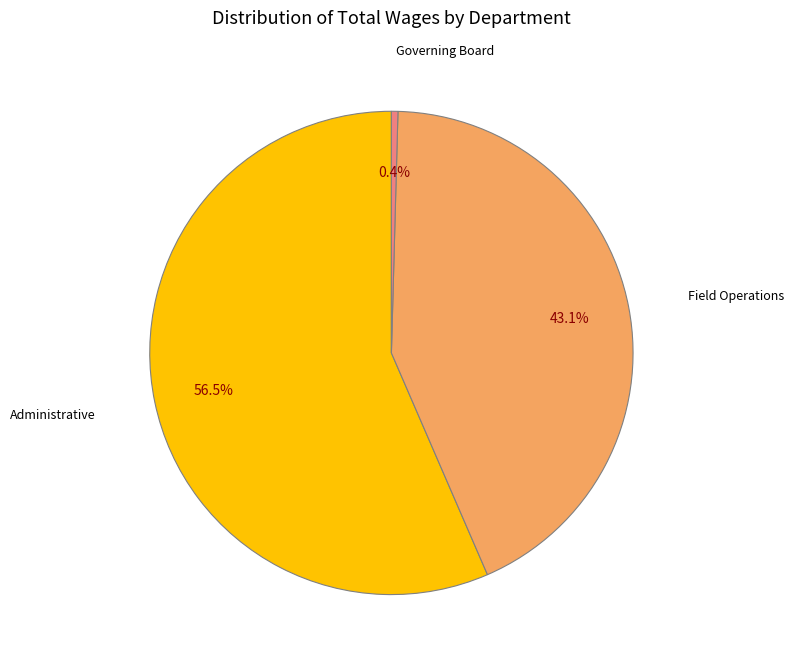

Is there a majority slice in this chart?

Yes